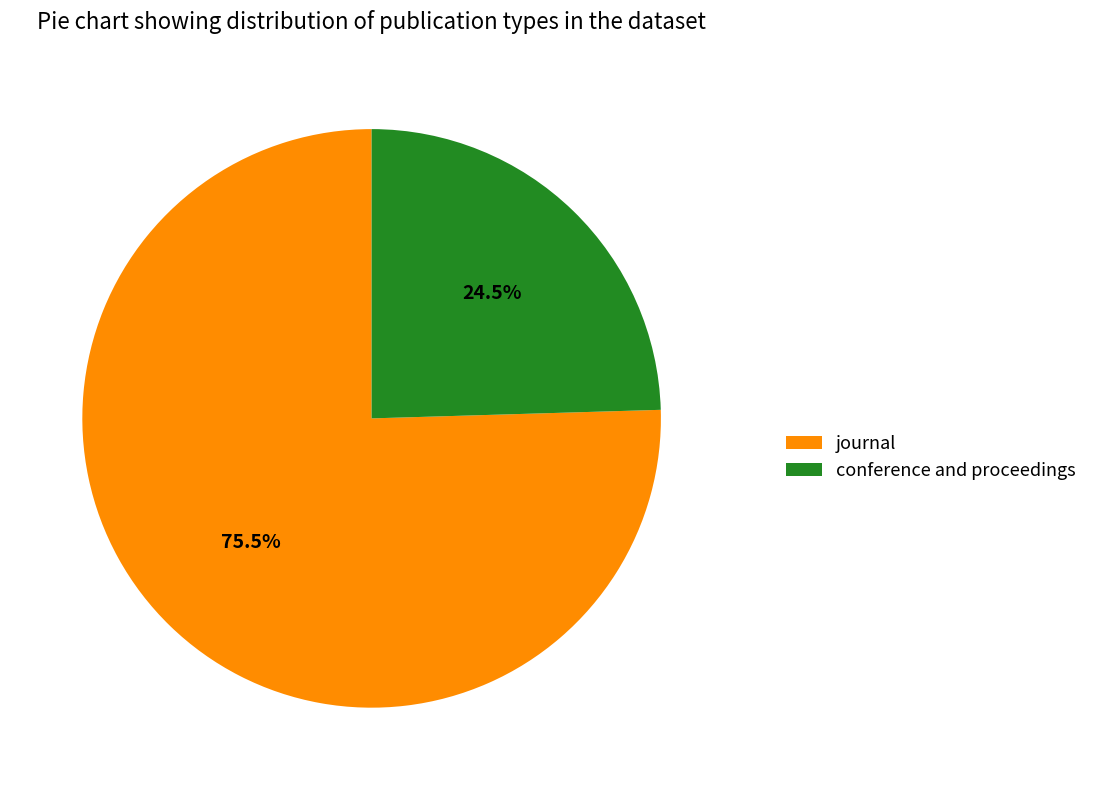

Count the number of slices in the pie.

2